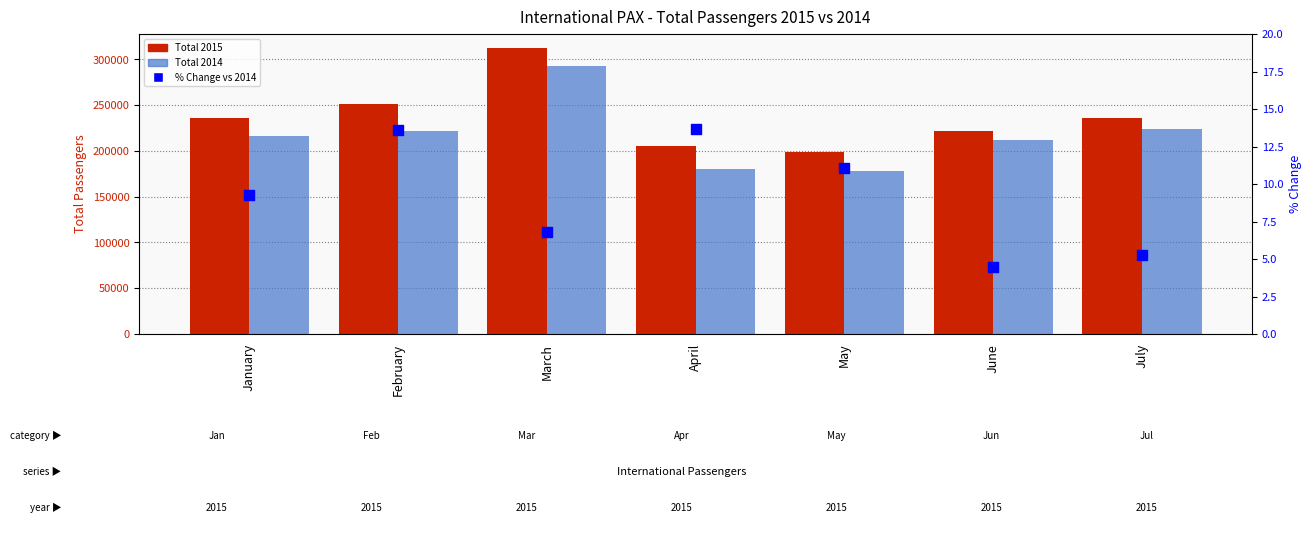

At how many categories does at least one series exceed 138062?

7